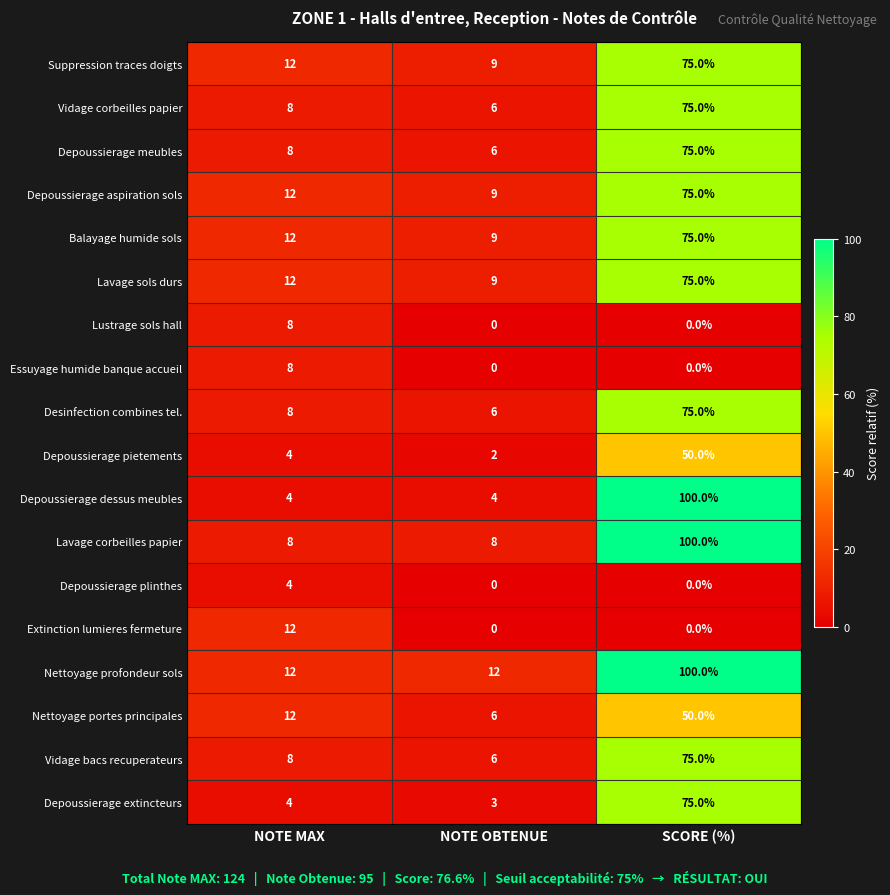

True or false: Depoussierage pietements has a value of 2 at NOTE OBTENUE.

True